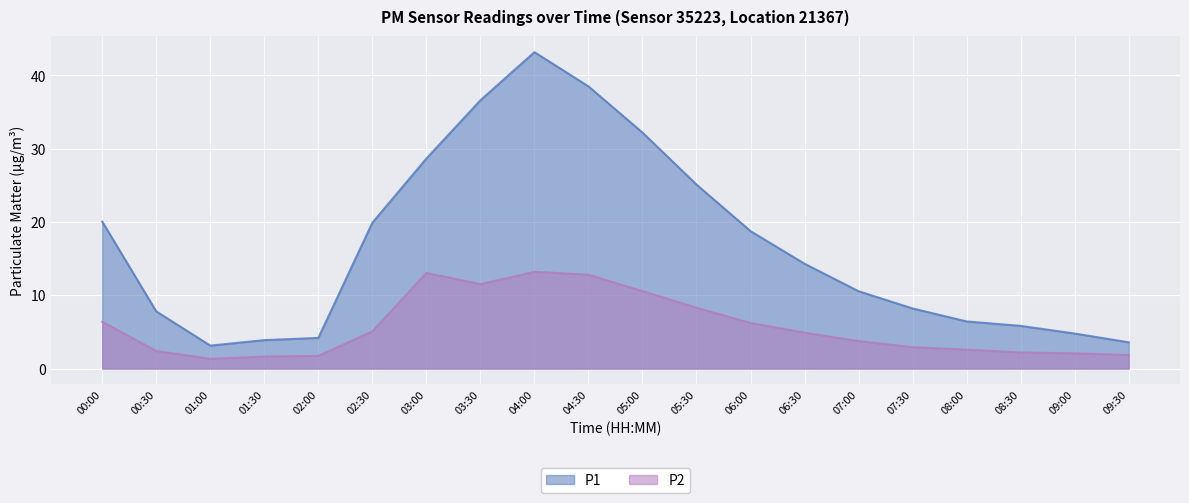

What is the highest value of the P1 series?

43.2